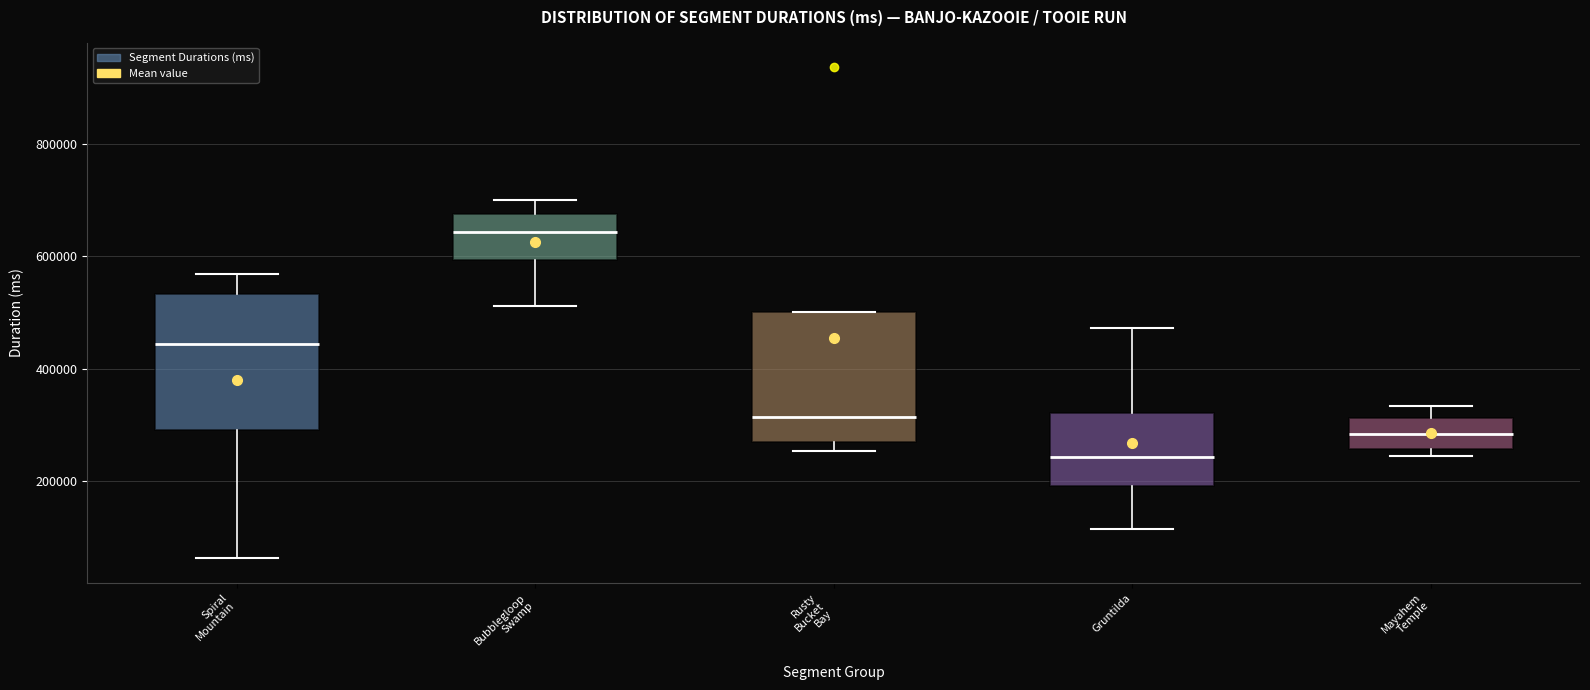

Reading left to right, transcribe this box plot: for each box, give where its median line is, the range the box spans, and where its two whiskers end, as read against the y-axis. The values are not printed on the chart, so give them approximately, as read against the axis.

Spiral Mountain: median 440000, box 300000 to 540000, whiskers 60000 to 560000
Bubblegloop Swamp: median 640000, box 600000 to 680000, whiskers 520000 to 700000
Rusty Bucket Bay: median 320000, box 260000 to 500000, whiskers 260000 (just below the box's lower edge) to 500000
Gruntilda: median 240000, box 180000 to 320000, whiskers 120000 to 480000
Mayahem Temple: median 280000, box 260000 to 320000, whiskers 240000 to 340000